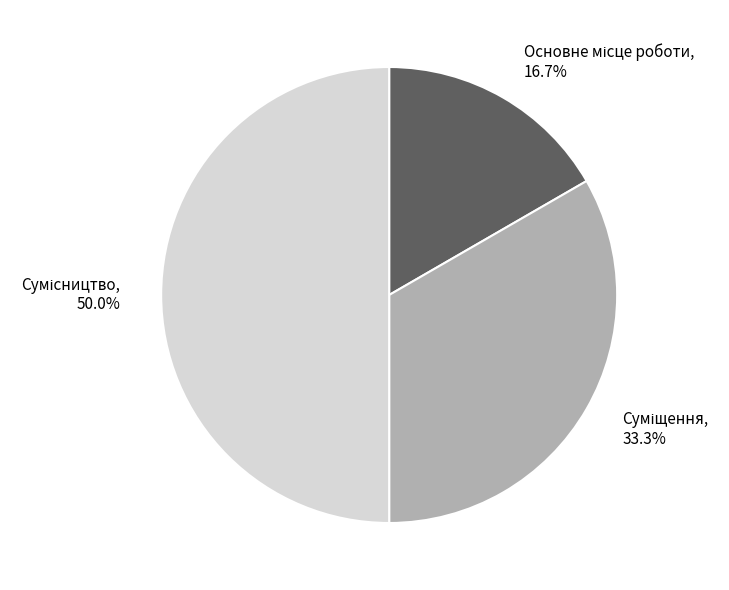

How many segments does this pie chart have?

3